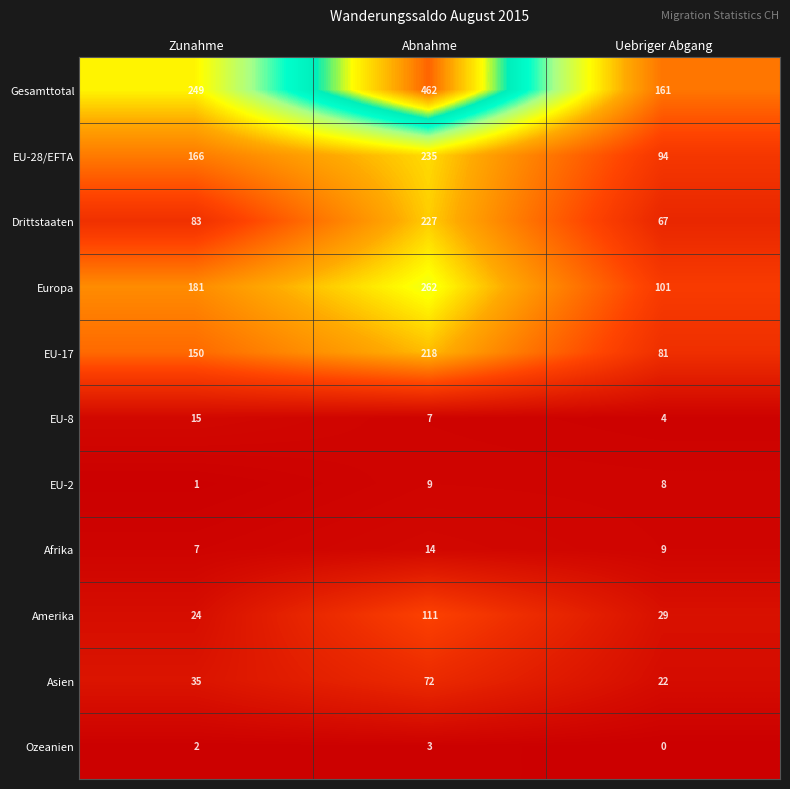

Which series has the largest total across all categories?

Gesamttotal